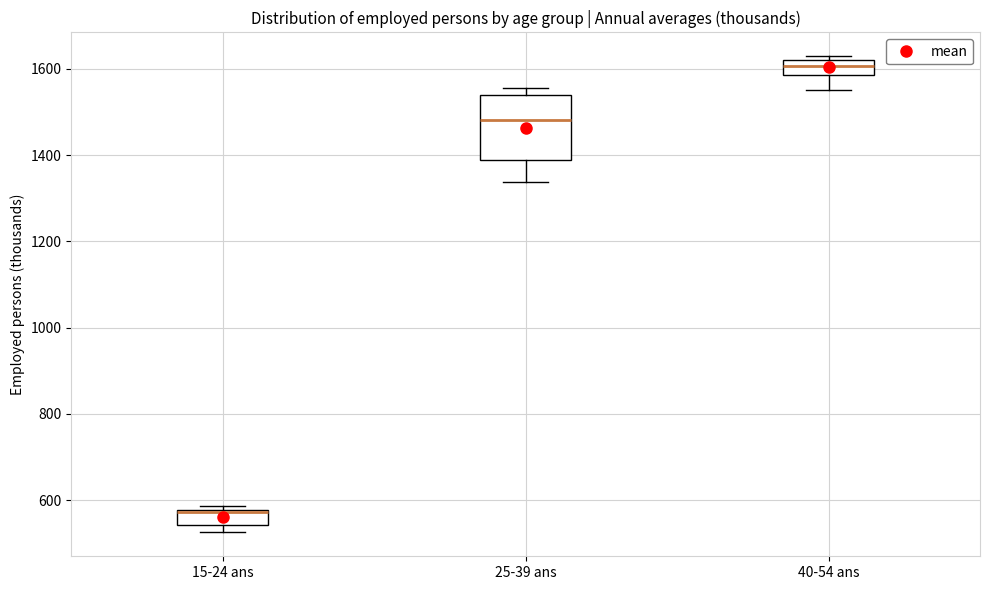

Comparing the boxes themselves (not the whiskers), which one is the tallest?

25-39 ans